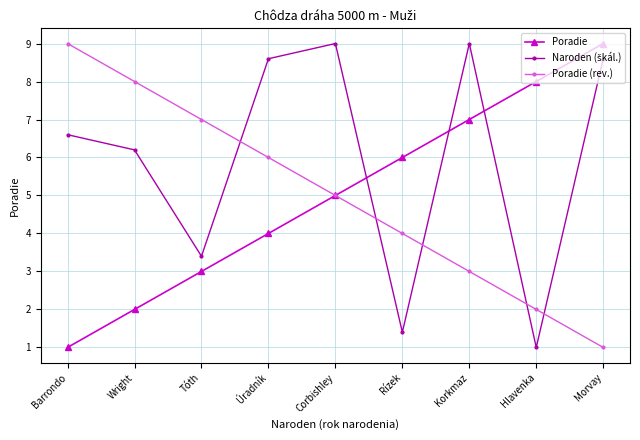

What is the minimum value for Poradie (rev.)?

1.0